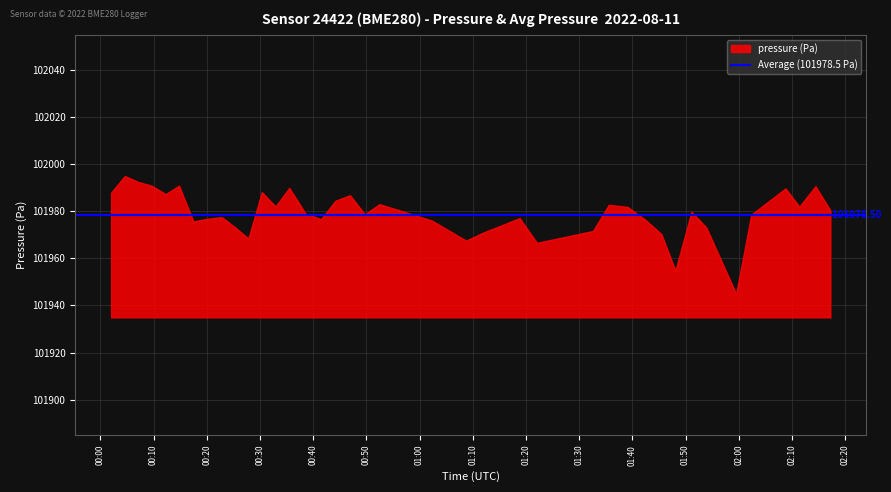

What is the minimum value shown in the chart?

101944.9